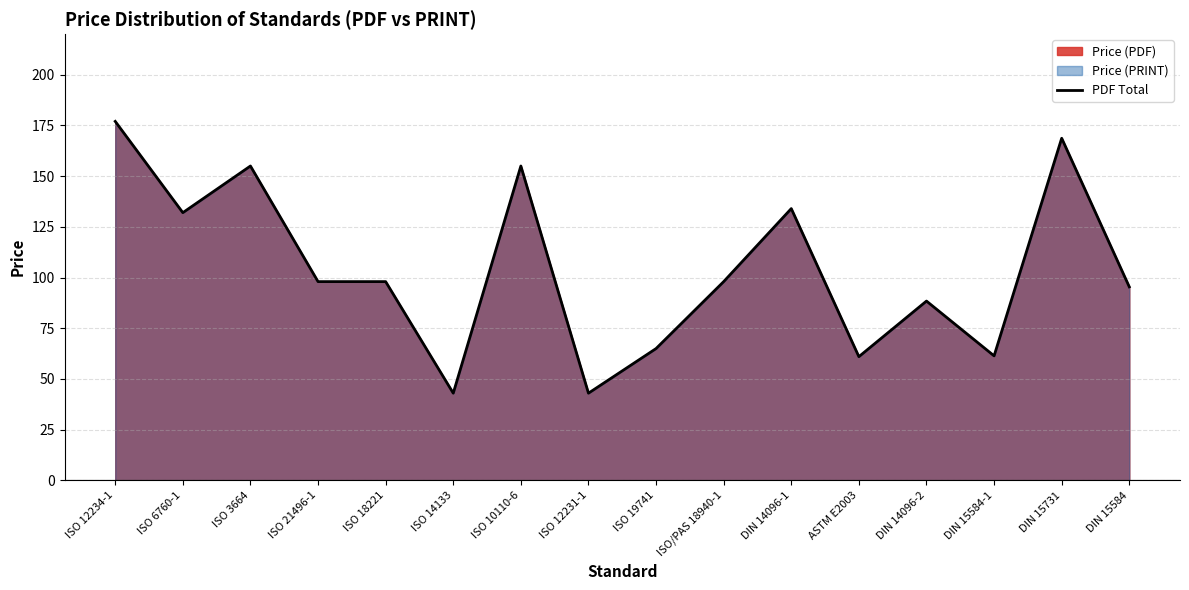

Reading left to right, extract all data points from this chart.

ISO 12234-1=177.0	ISO 6760-1=132.0	ISO 3664=155.0	ISO 21496-1=98.0	ISO 18221=98.0	ISO 14133=43.0	ISO 10110-6=155.0	ISO 12231-1=43.0	ISO 19741=65.0	ISO/PAS 18940-1=98.0	DIN 14096-1=134.0	ASTM E2003=61.0	DIN 14096-2=88.4	DIN 15584-1=61.4	DIN 15731=168.7	DIN 15584=95.4